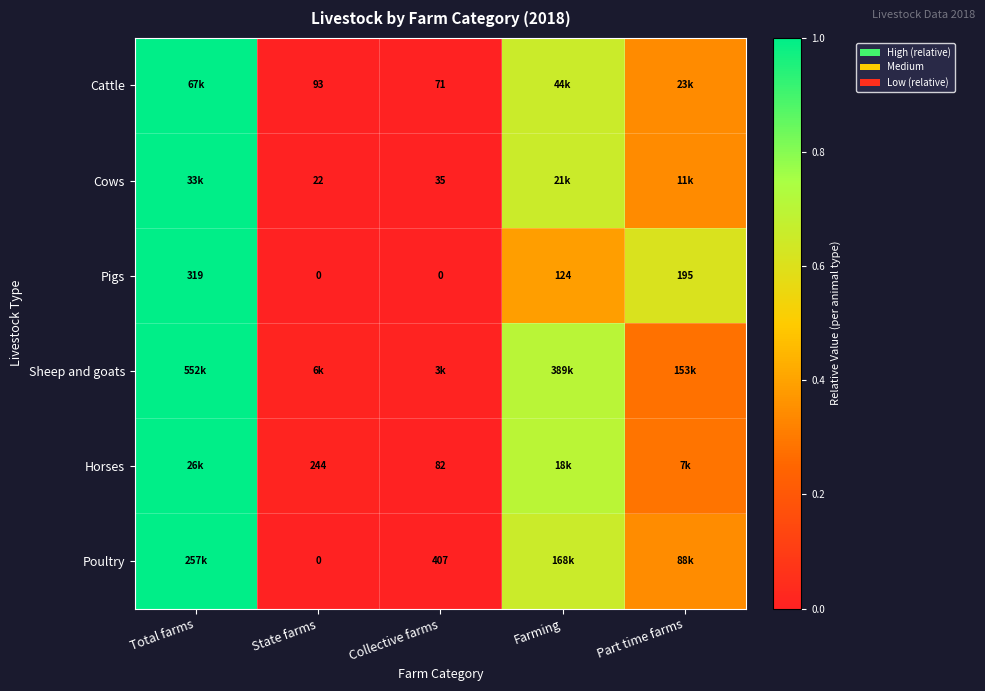

The Horses series shows 0.0 at Collective farms. True or false?

False